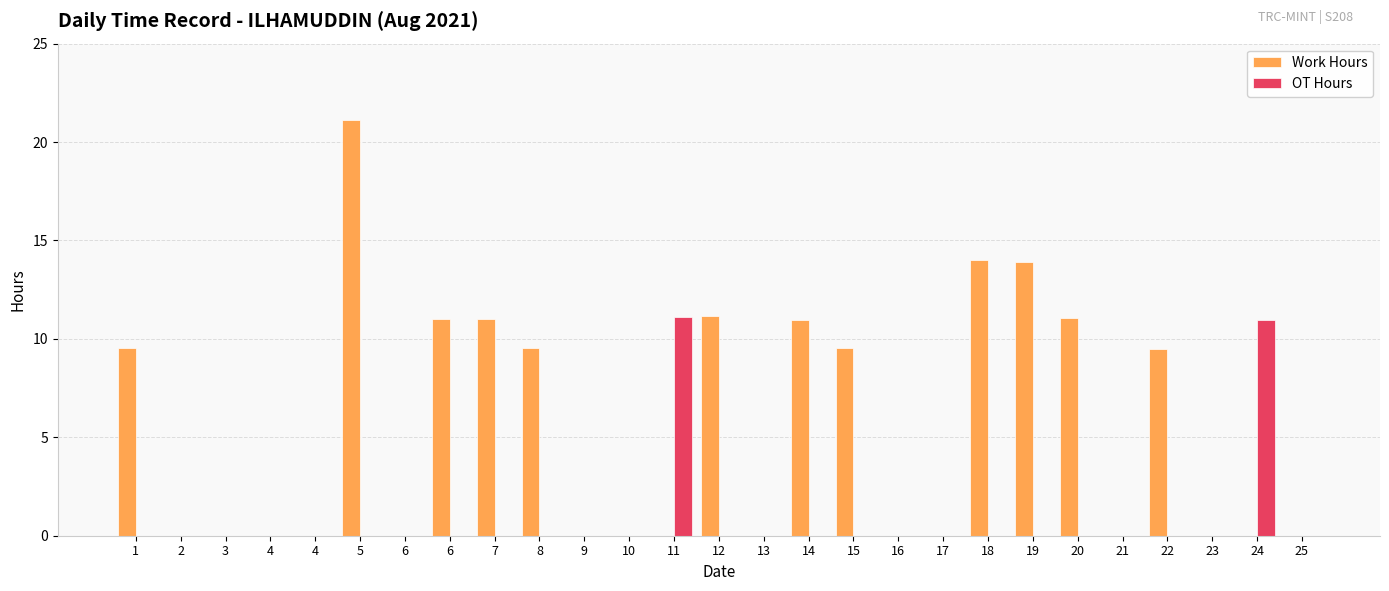

What are all the series names shown in the legend?

Work Hours, OT Hours